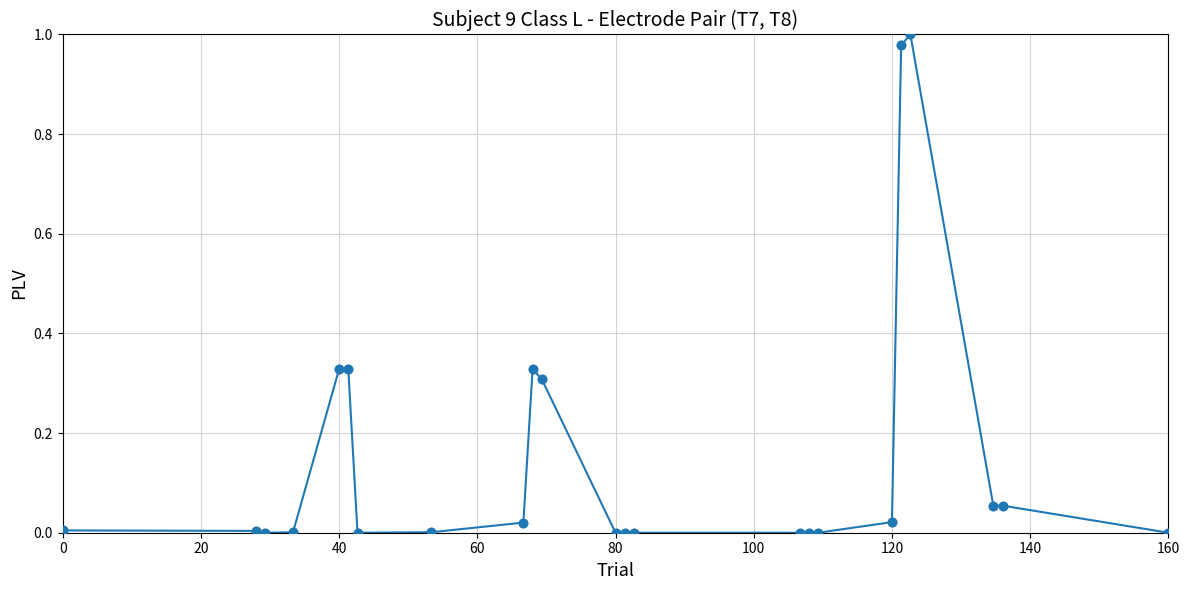

True or false: the data has more than 0 interior local peaks.

True